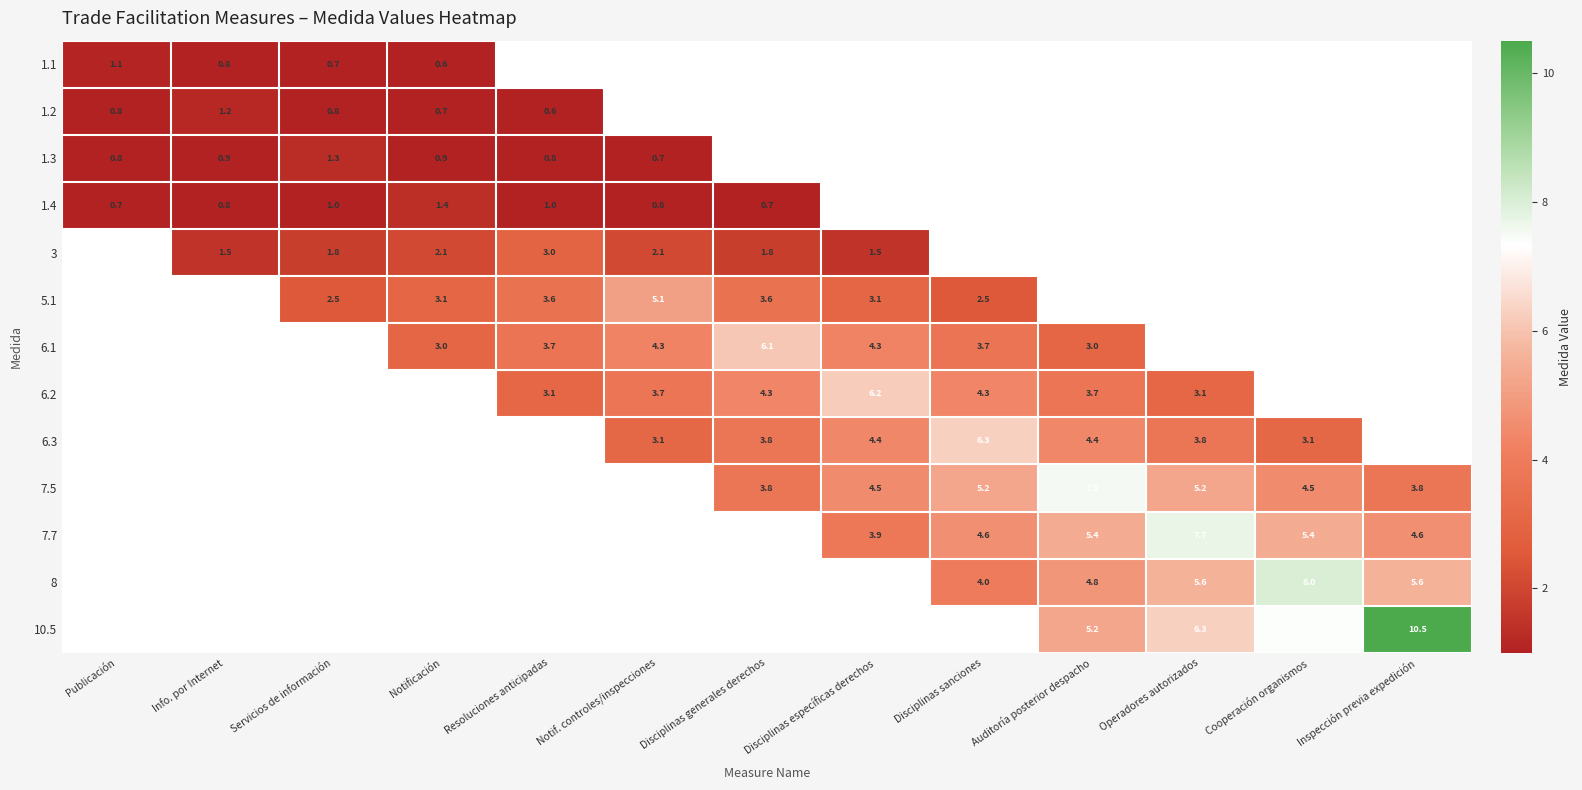

Is the value of 6.3 at Disciplinas sanciones greater than the value of 8 at Cooperación organismos?

No